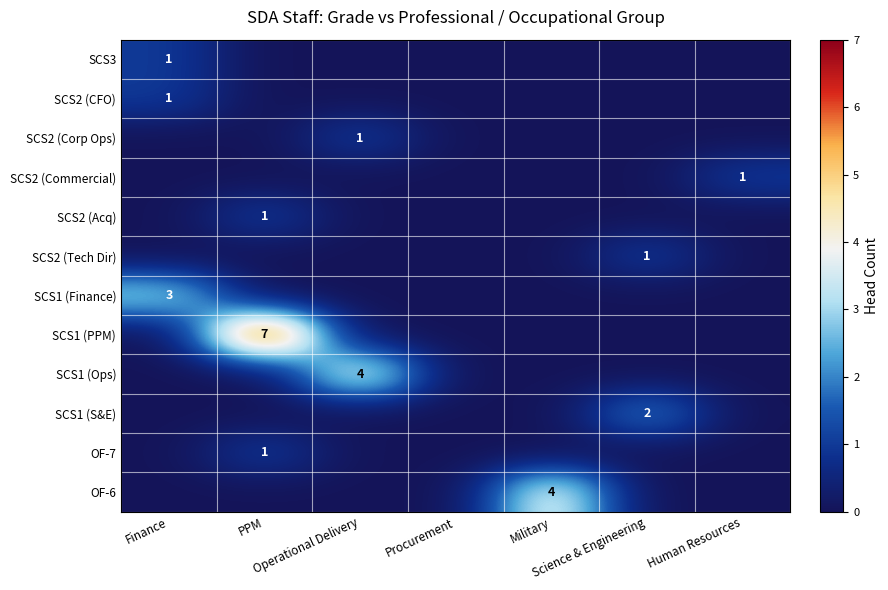

What is the difference between the maximum and minimum values in the SCS2 (Tech Dir) series?

1